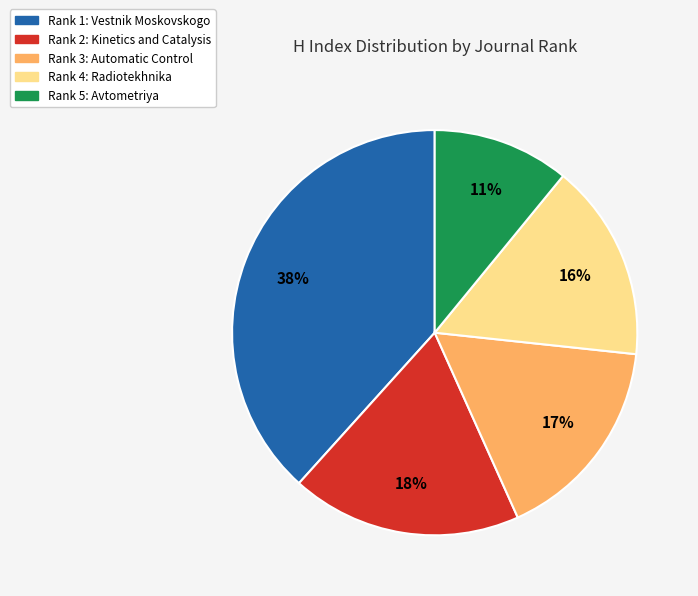

Count the number of slices in the pie.

5